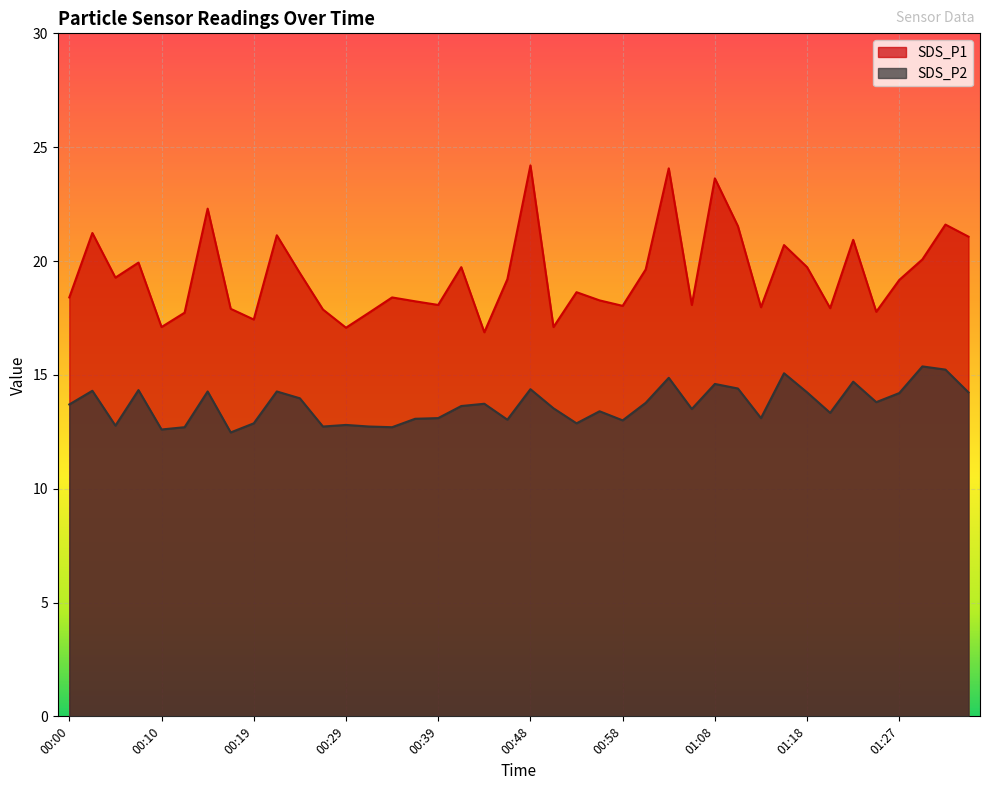

In SDS_P1, how many points are higher than both neighbors (excluding endpoints)?

13